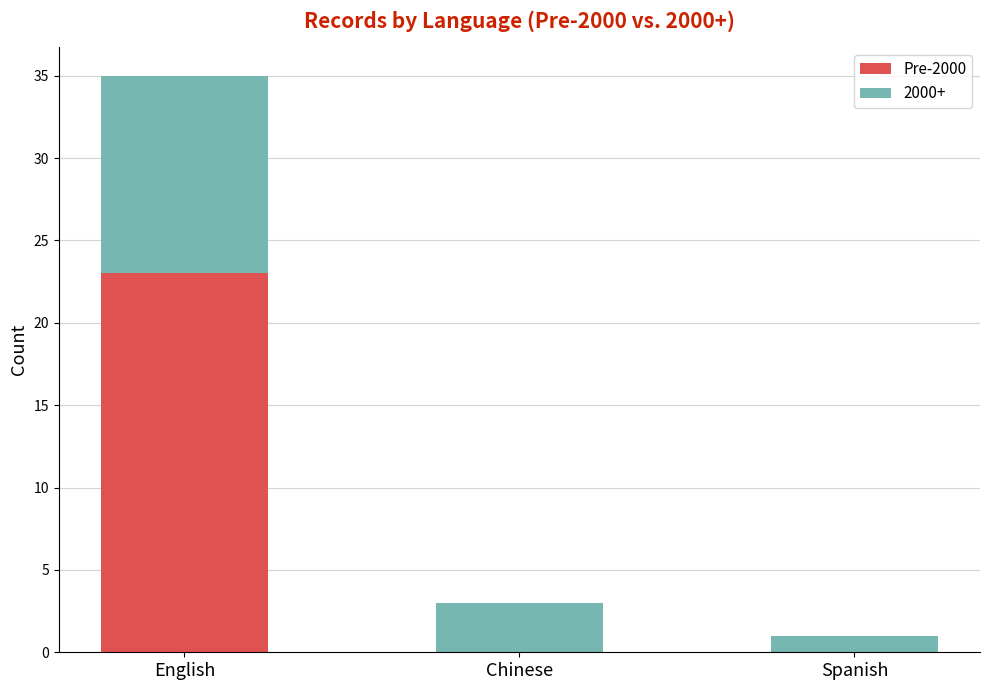

Reading left to right, what are the values for Pre-2000?

English=23	Chinese=0	Spanish=0